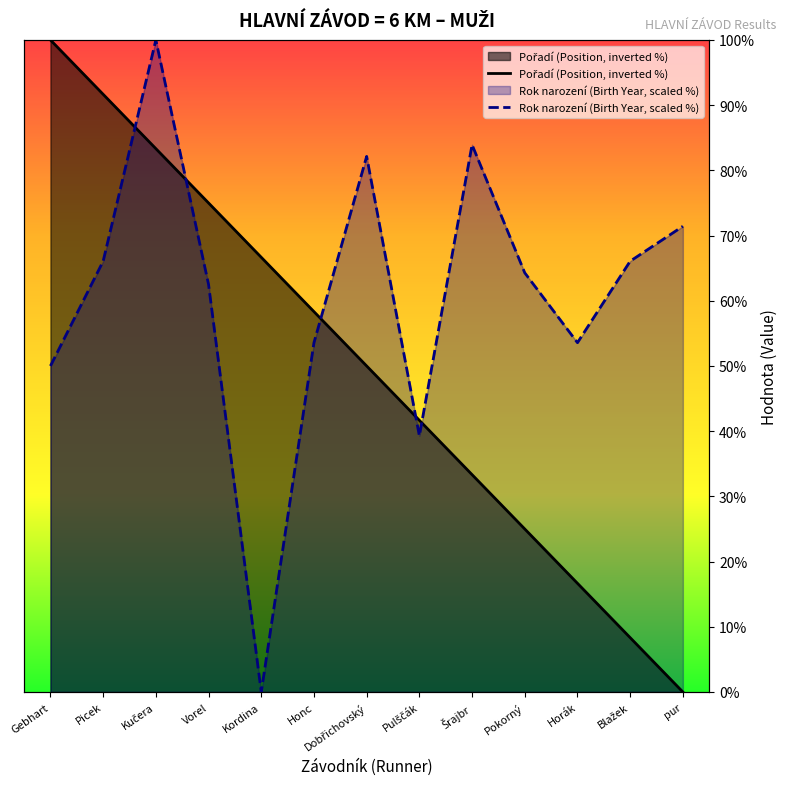

What is the value of the Pořadí (Position) point at the 12th from the left?

8.3